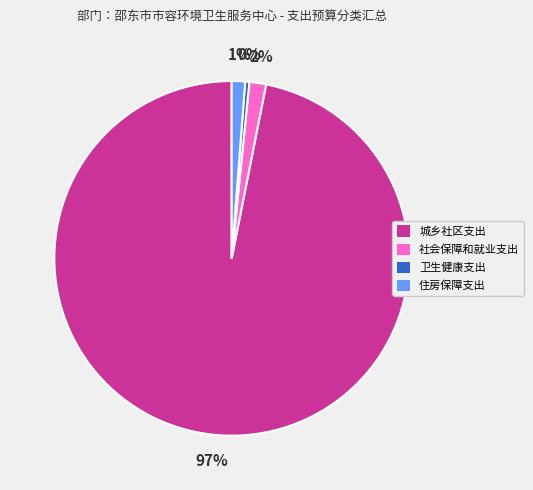

True or false: 城乡社区支出 accounts for 97% of the total.

True